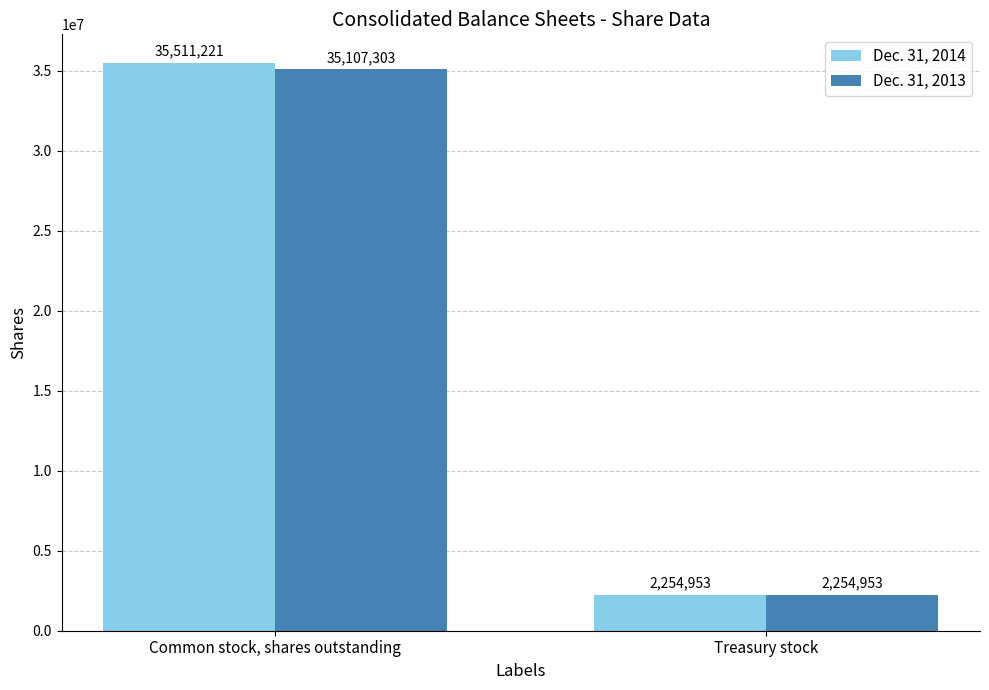

What is the value of the Dec. 31, 2013 bar at the 1st from the left?

35107303